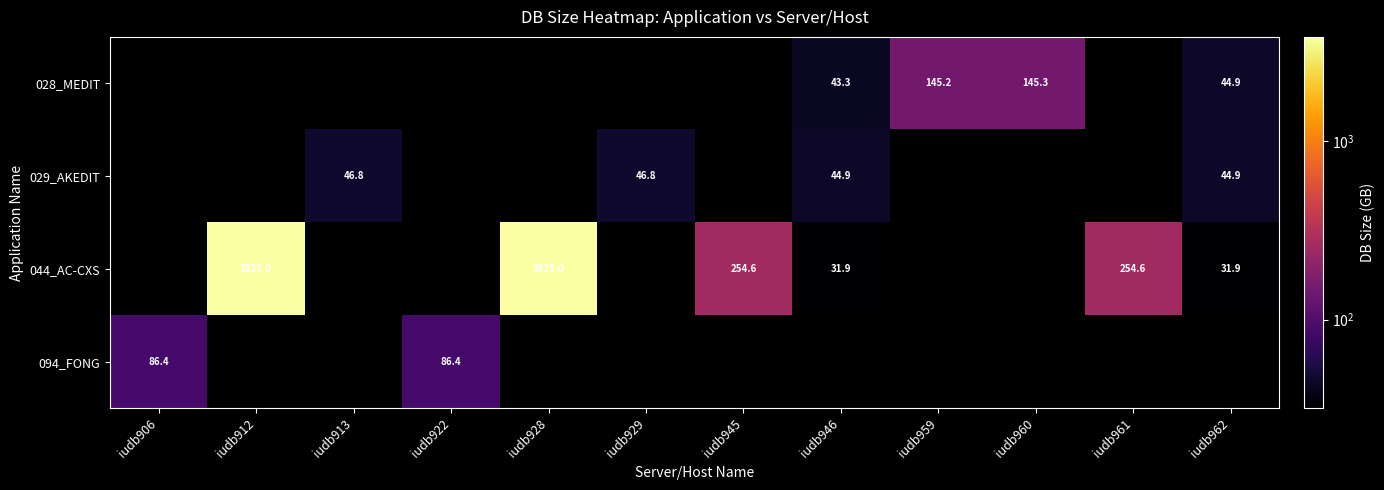

True or false: 044_AC-CXS has a value of 57.0 at iudb946.

False